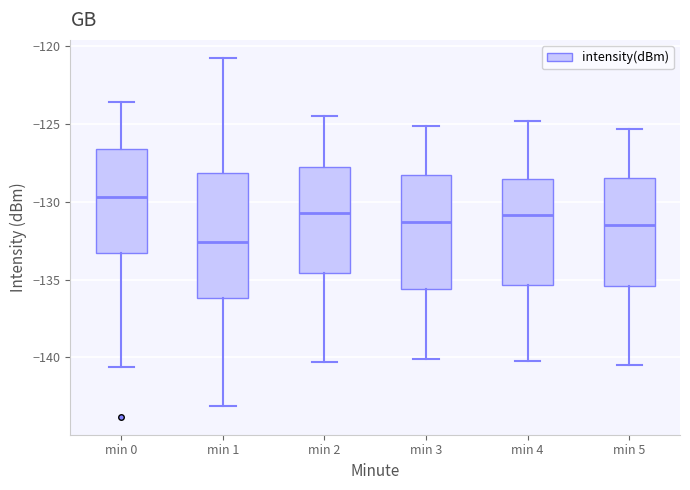

Which box's median line is the lowest?

min 1